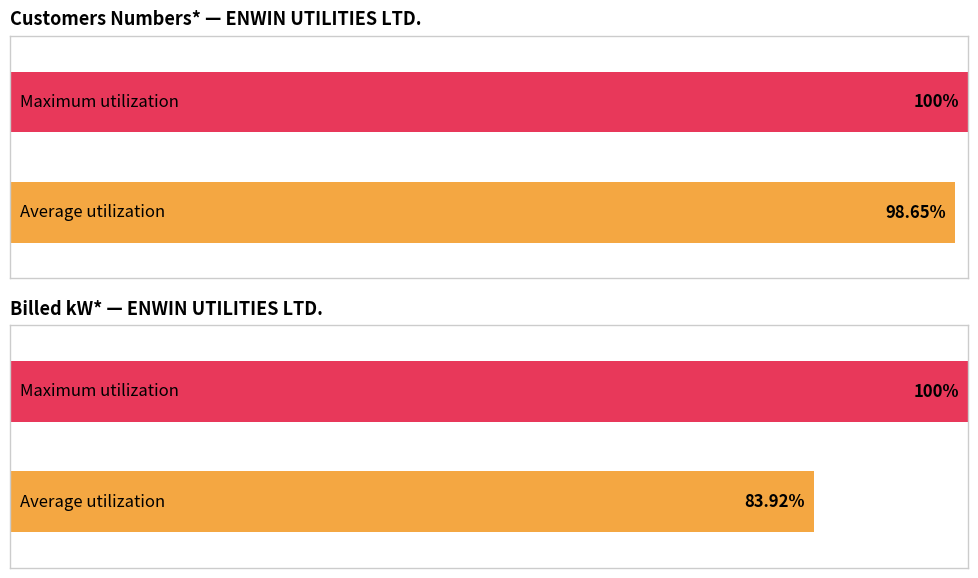

What are all the series names shown in the legend?

Customers Numbers*, Billed kW*